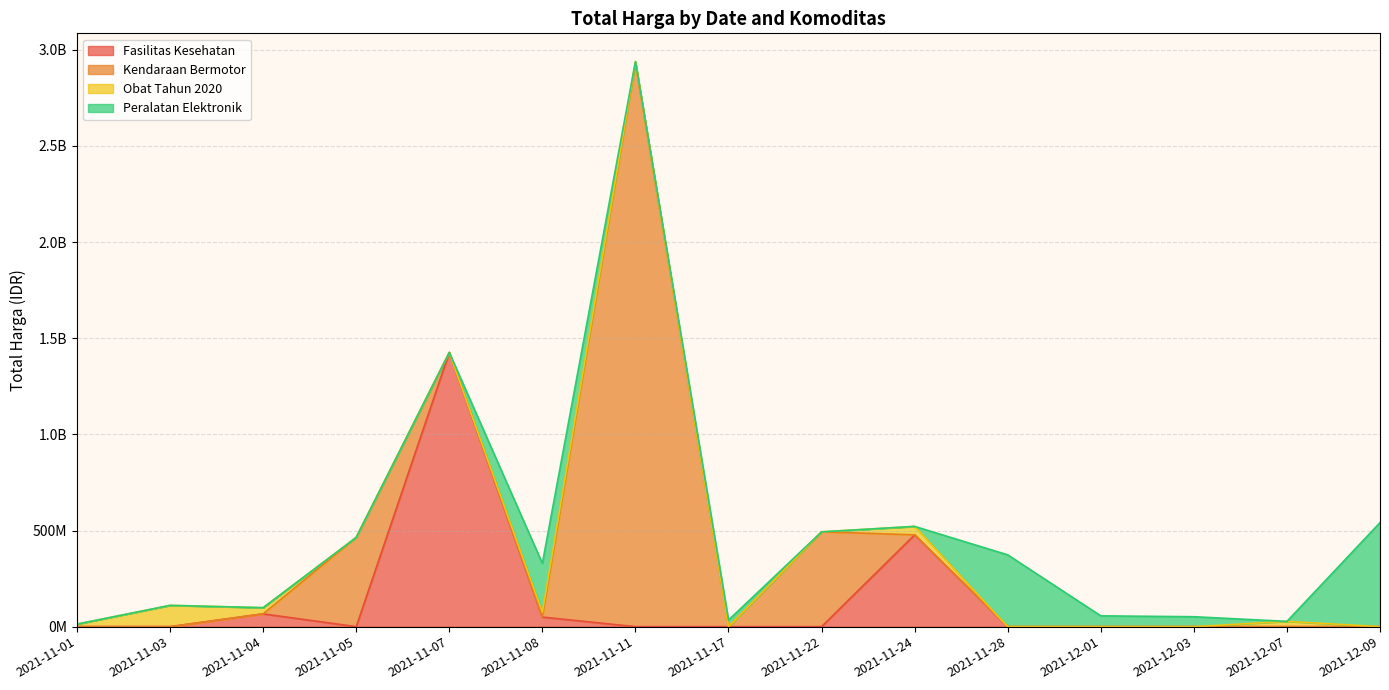

What are all the series names shown in the legend?

Fasilitas Kesehatan, Kendaraan Bermotor, Obat Tahun 2020, Peralatan Elektronik